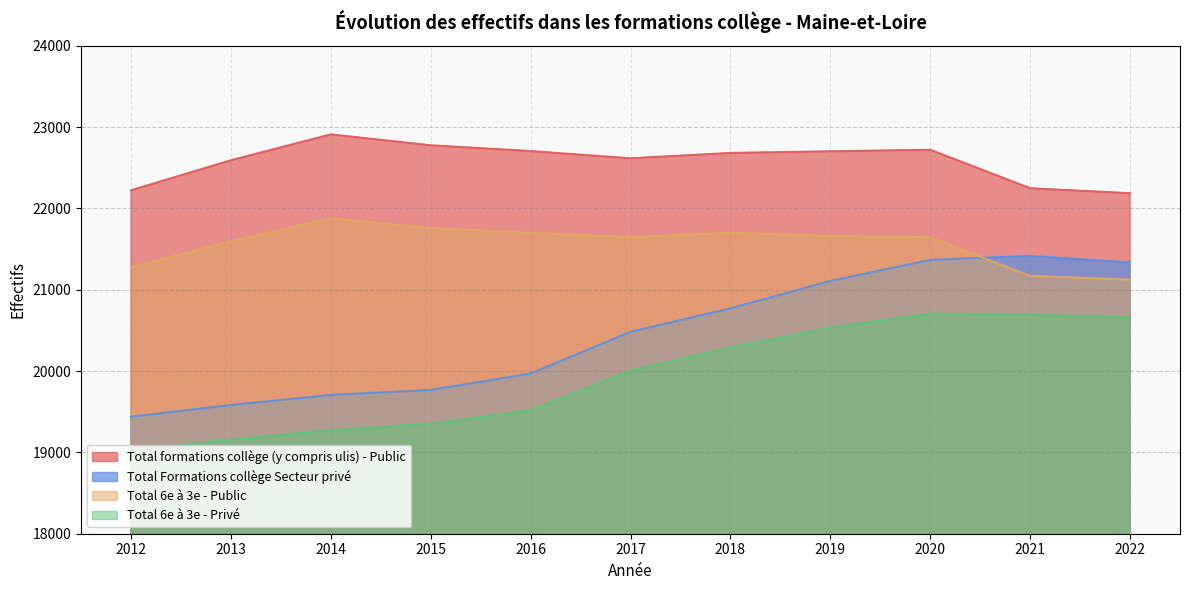

True or false: Total 6e à 3e - Public and Total Formations collège Secteur privé intersect in this chart.

True